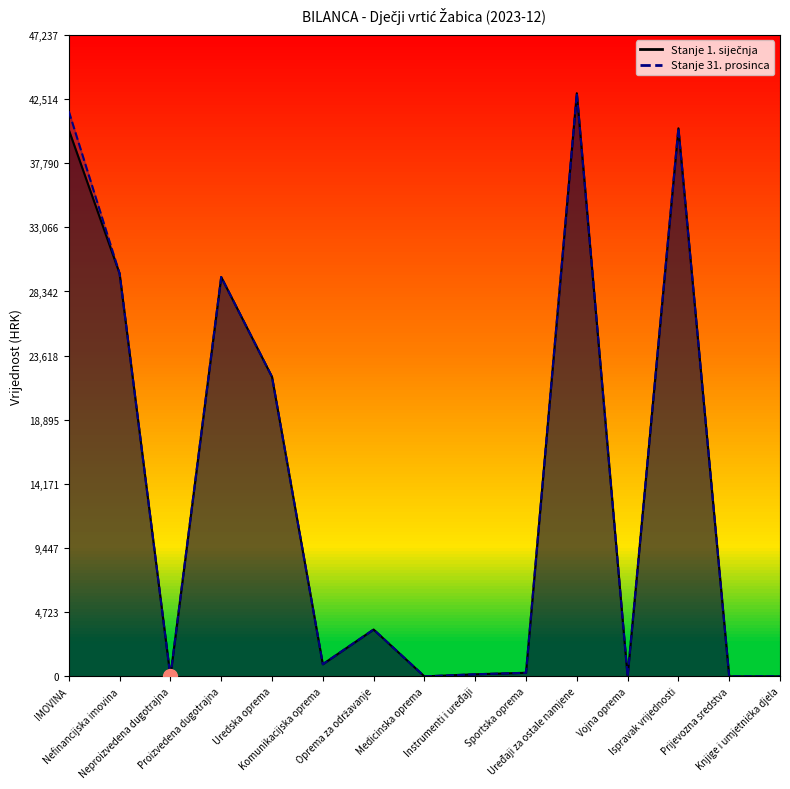

True or false: Stanje 1. siječnja and Stanje 31. prosinca intersect in this chart.

False